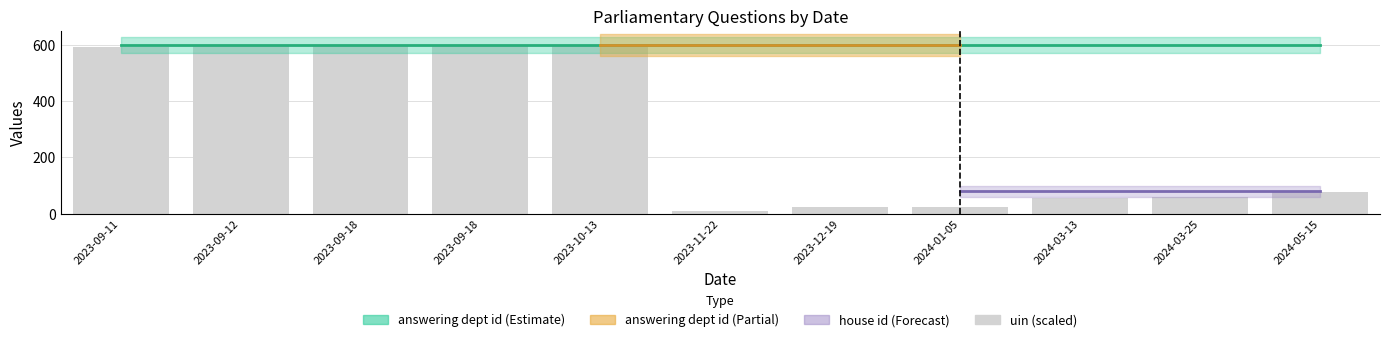

What is the sum of all values?

3228.5